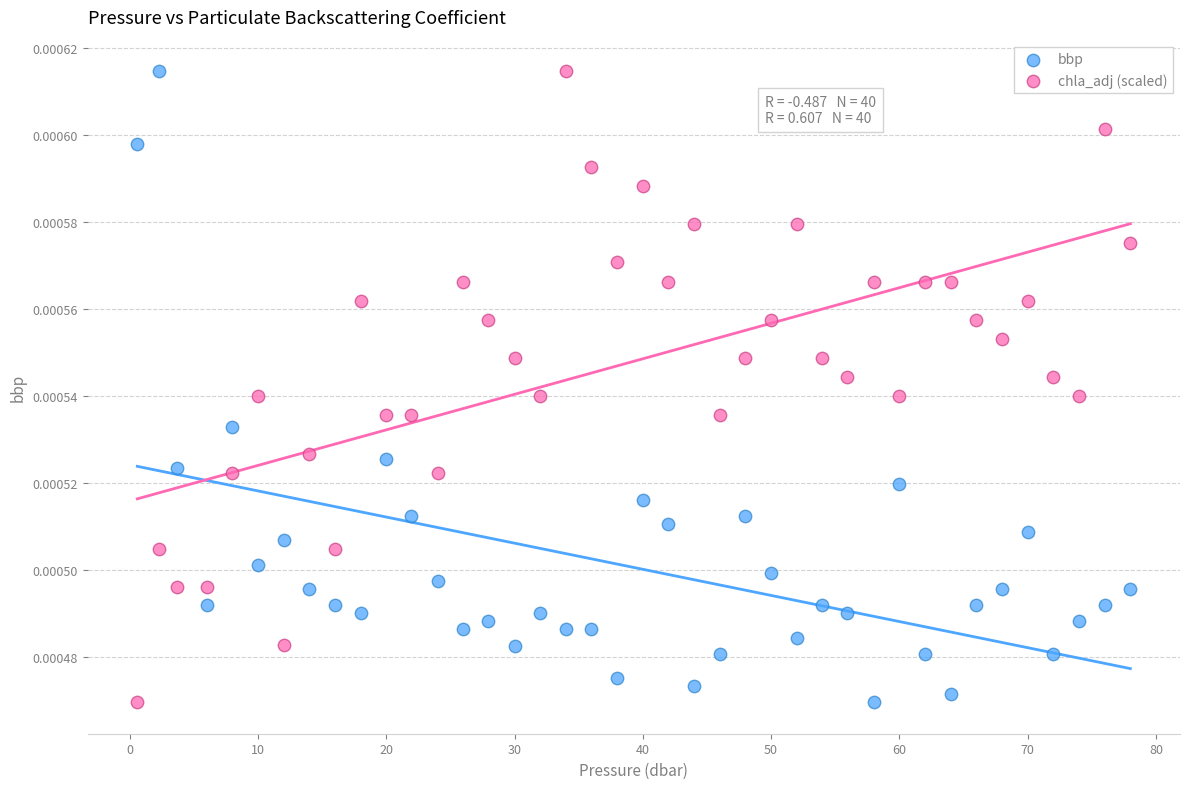

What is the X range (max minus min) for the scatter plot?

77.4